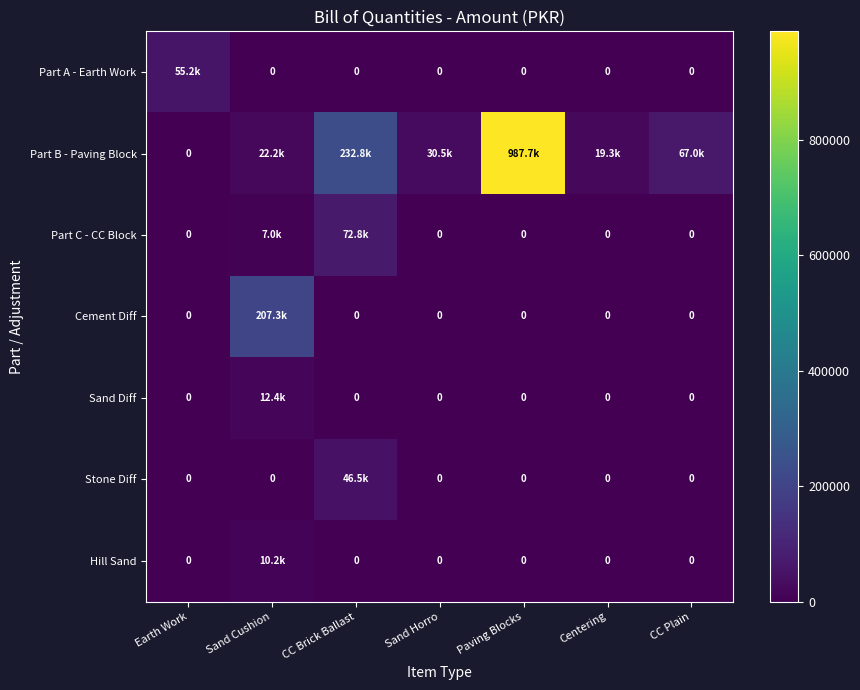

At which label does Stone Diff reach its minimum?

Earth Work